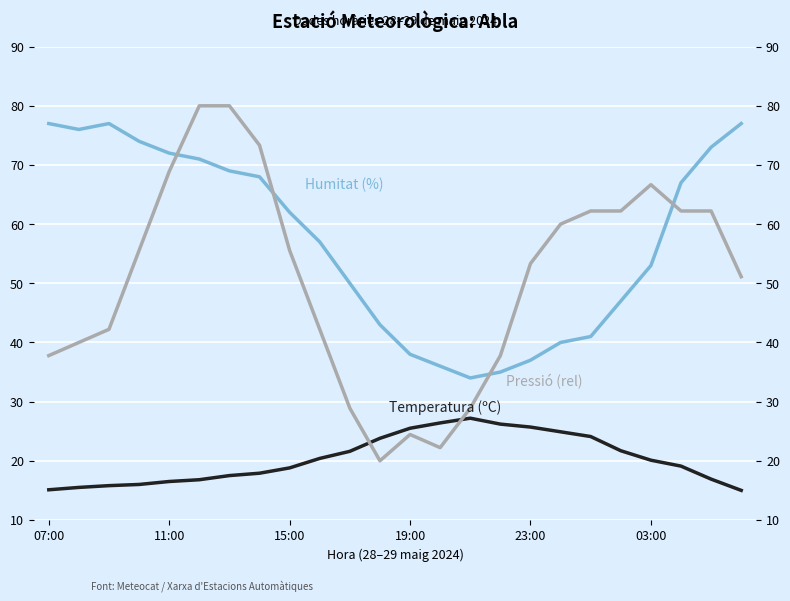

What is the lowest value of the Temperatura (ºC) series?

15.0